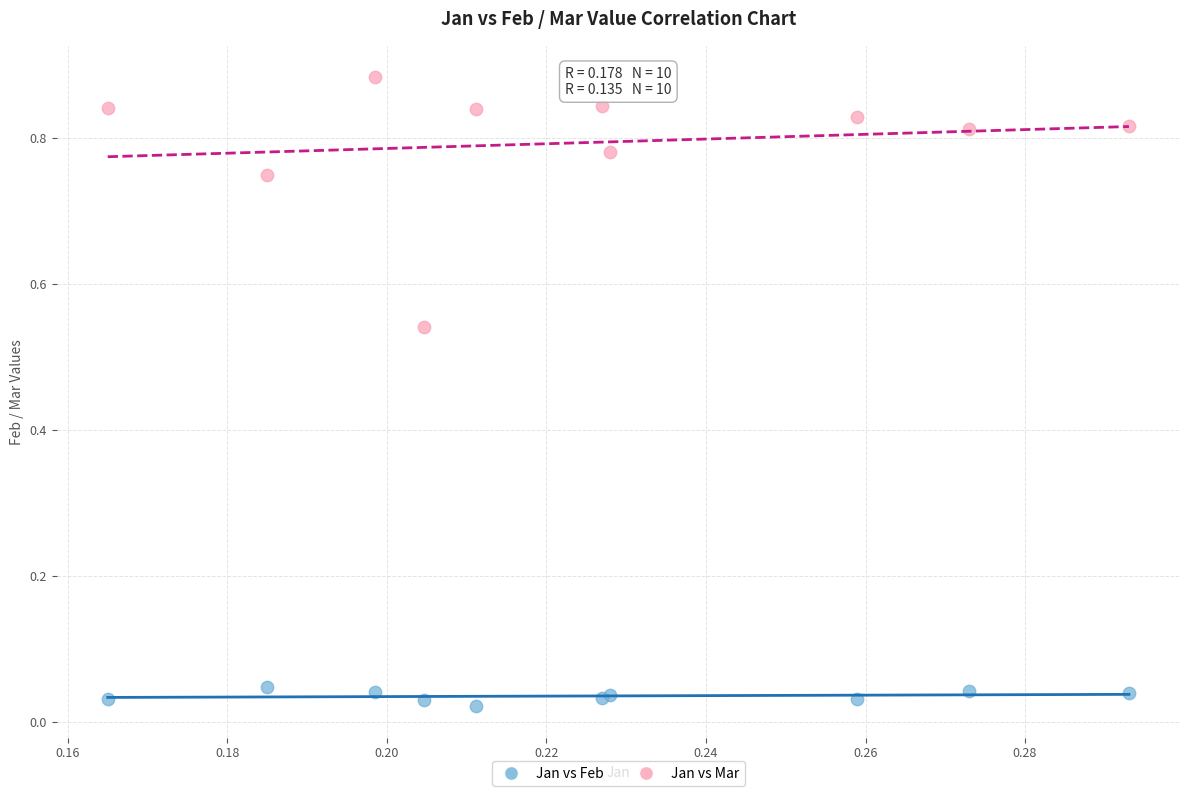

Which series contains the highest Y value?

Jan vs Mar